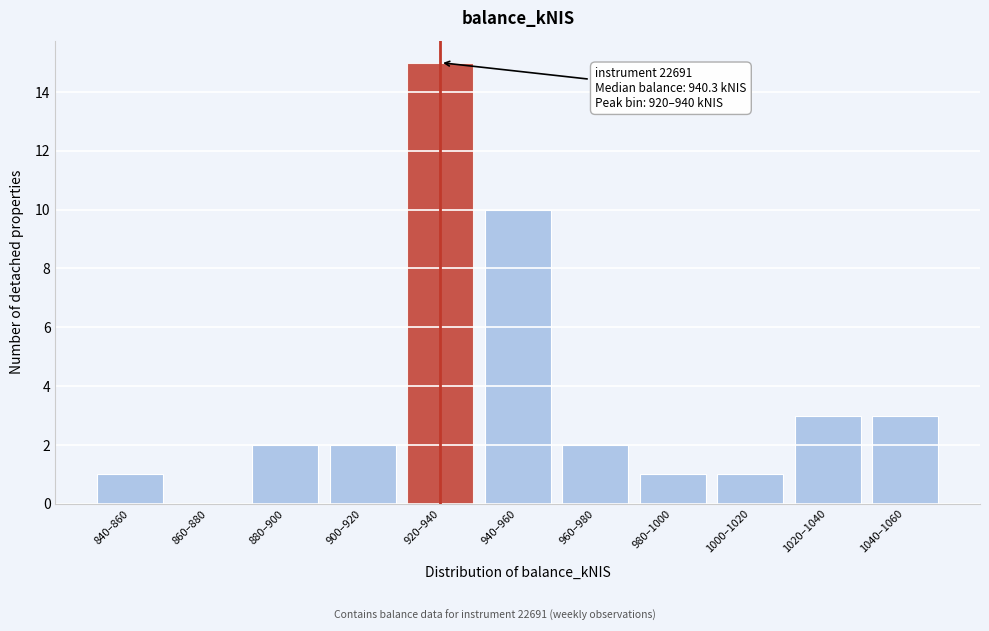

Reading right to left, extract all data points from this chart.

1040–1060=3	1020–1040=3	1000–1020=1	980–1000=1	960–980=2	940–960=10	920–940=15	900–920=2	880–900=2	860–880=0	840–860=1